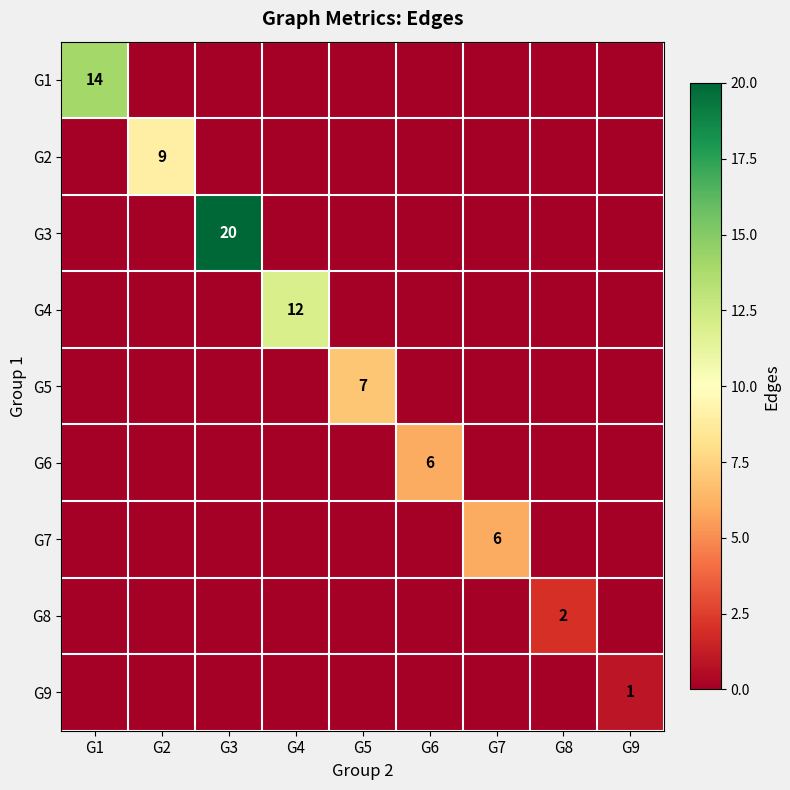

Which label corresponds to the smallest value in the chart?

G2